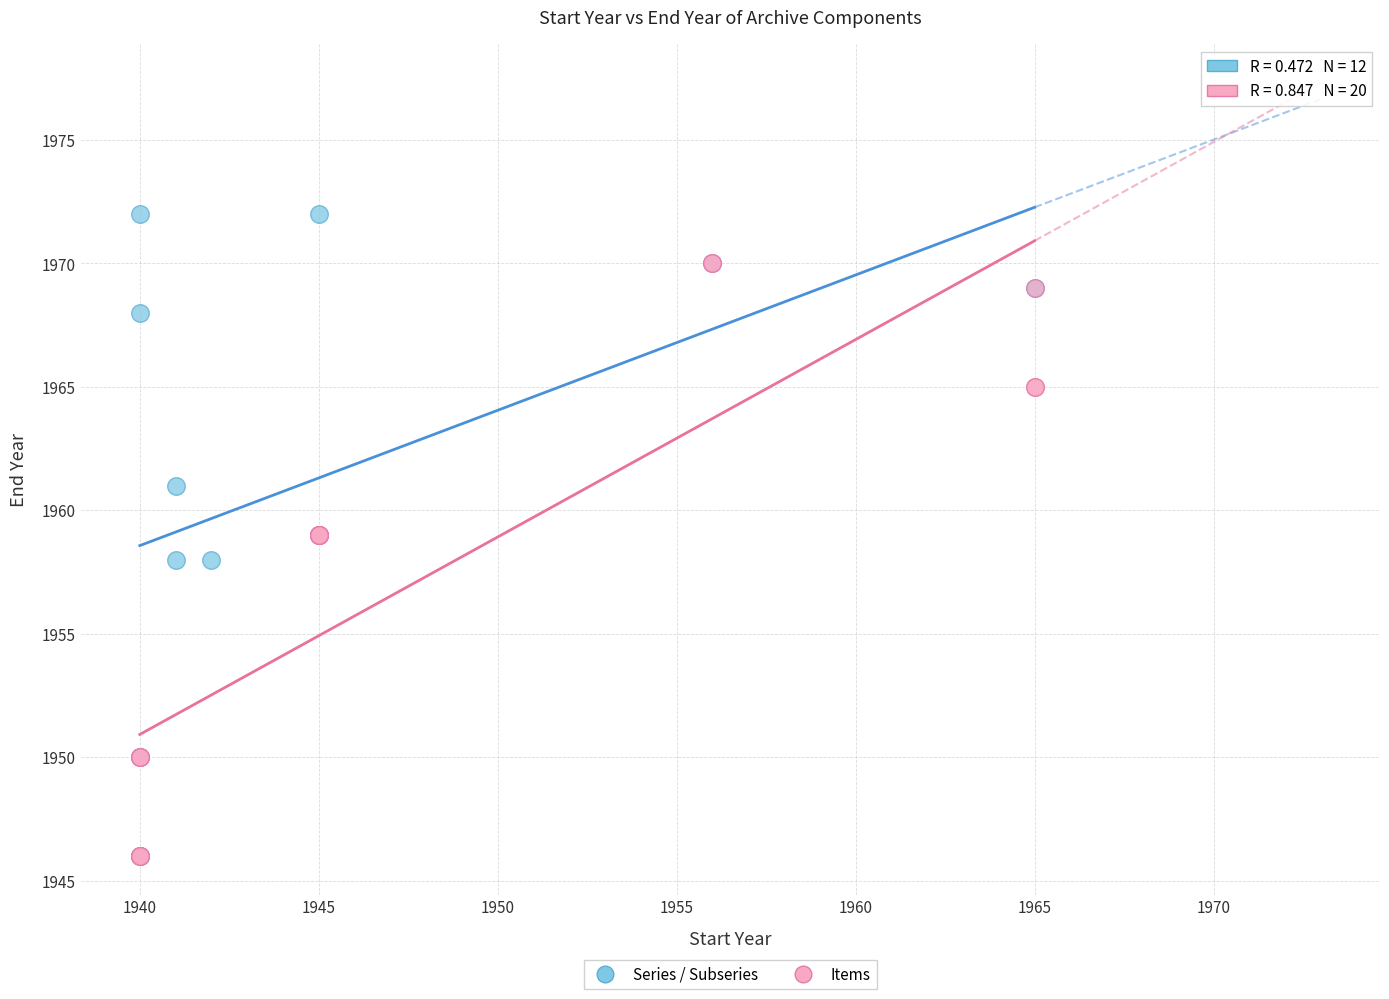

Which series contains the highest Y value?

Series / Subseries